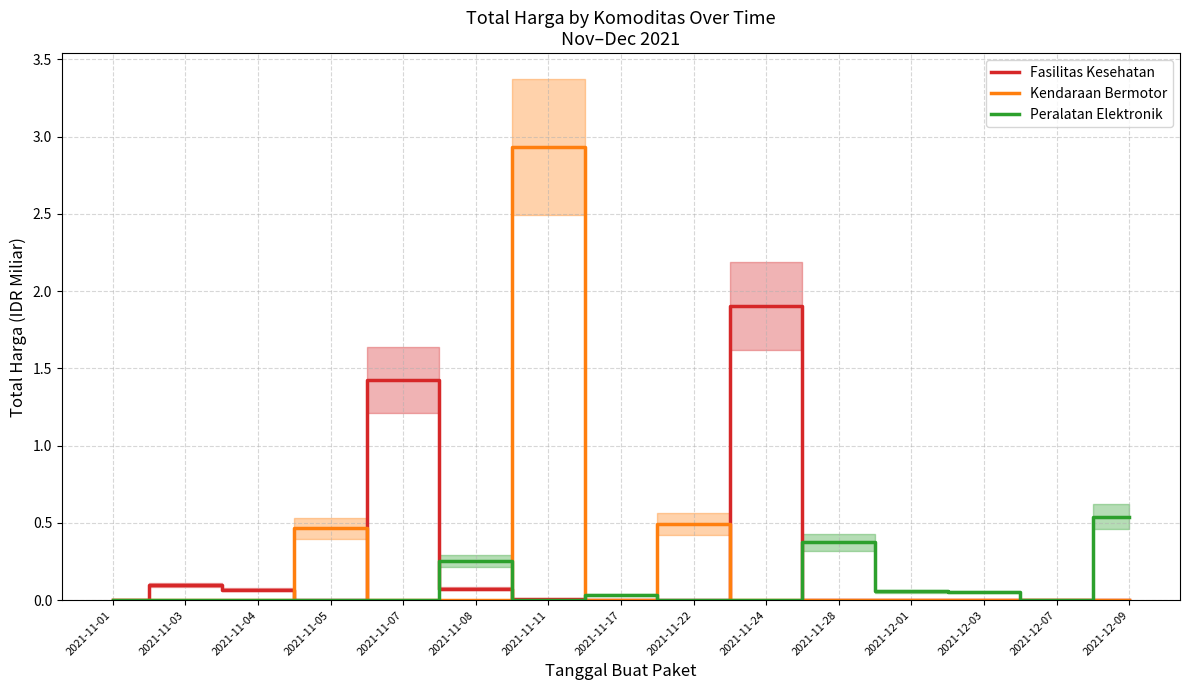

Does the chart have visible grid lines?

Yes